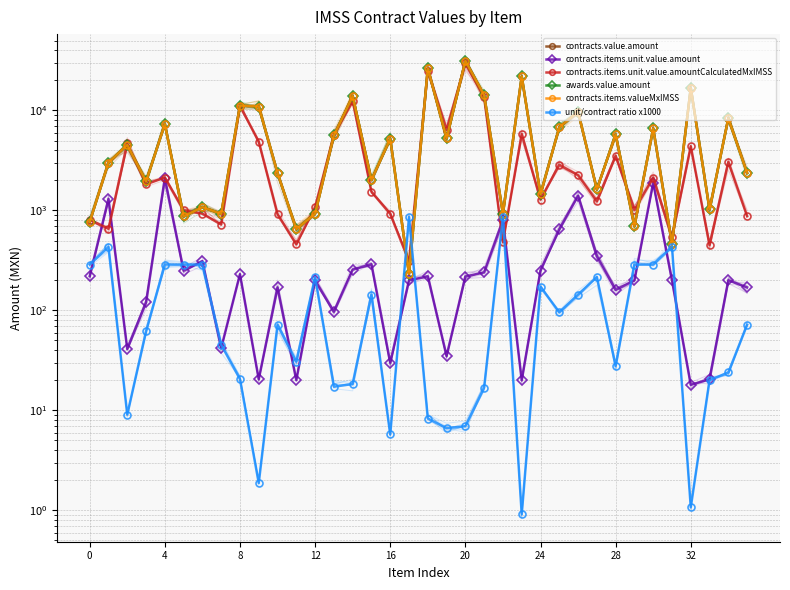

The awards.value.amount series shows 31357.1 at 20. True or false?

True